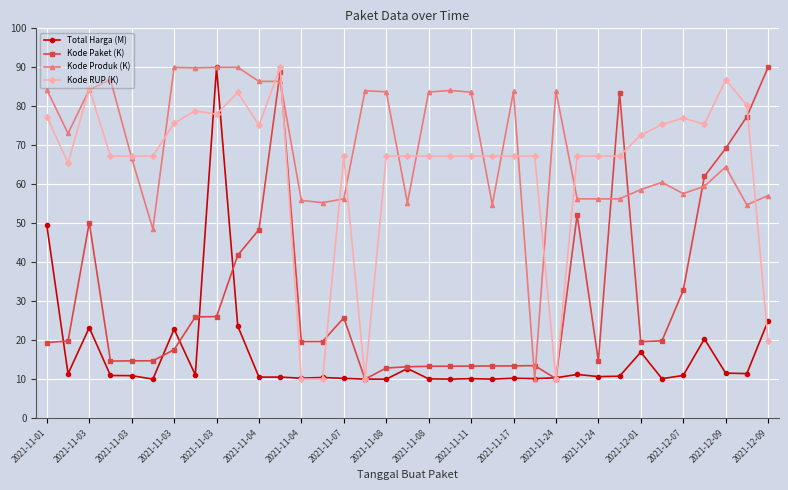

True or false: Kode Paket (K) has more than 0 points higher than both neighbors.

True